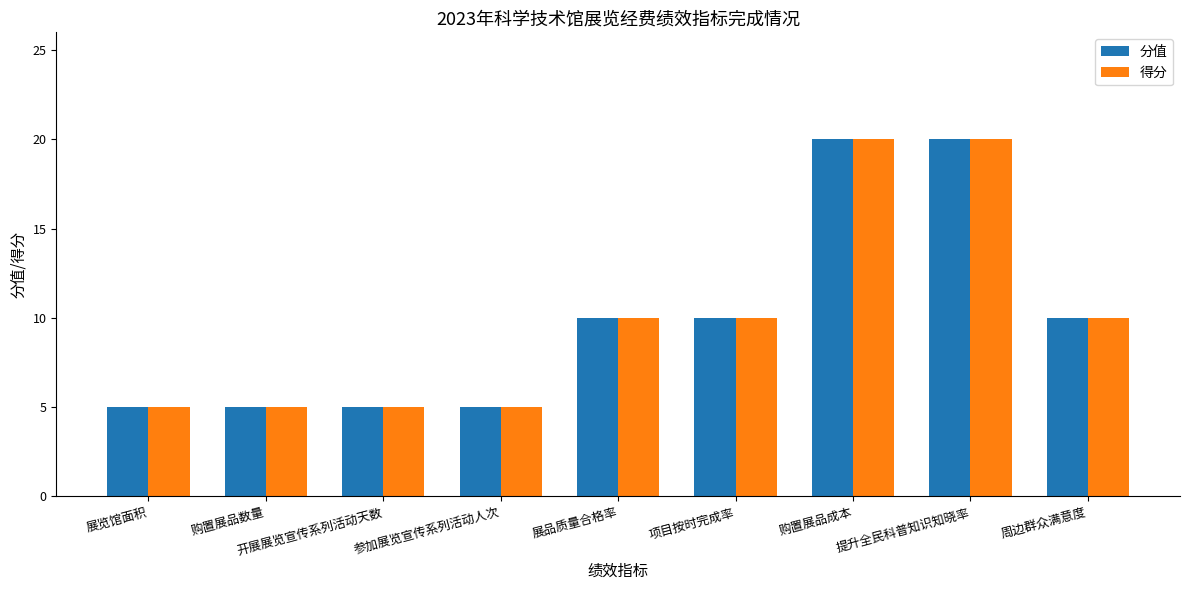

What is the total value across all series at 周边群众满意度?

20